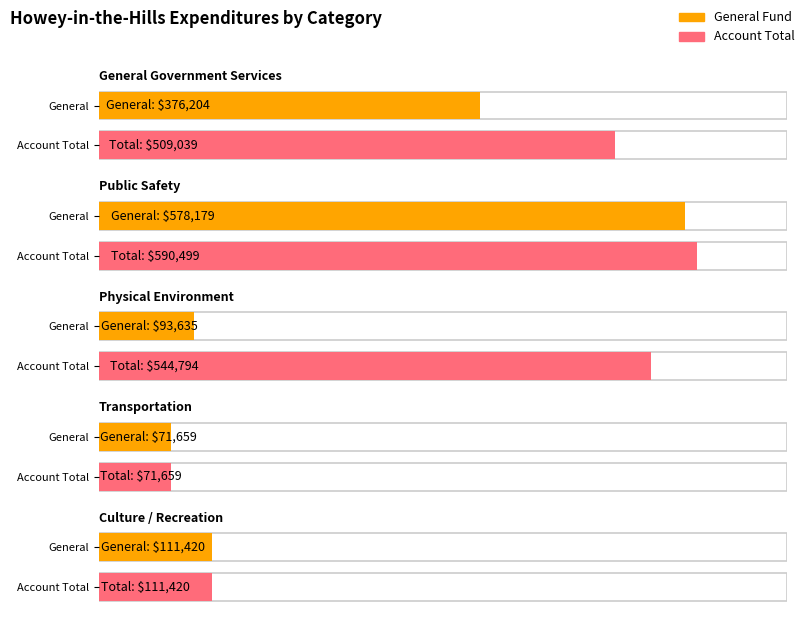

What is the total value across all series at Transportation?

143318